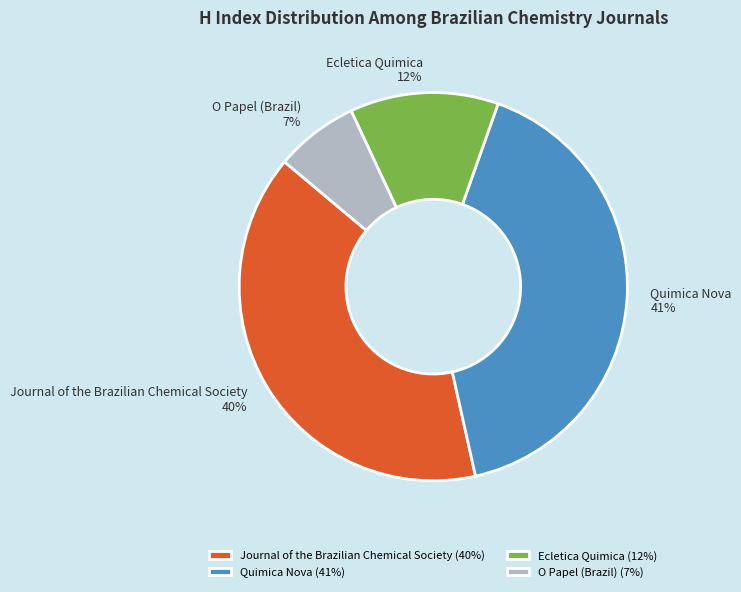

To the nearest percent, what percentage of the pie is Journal of the Brazilian Chemical Society?

40%